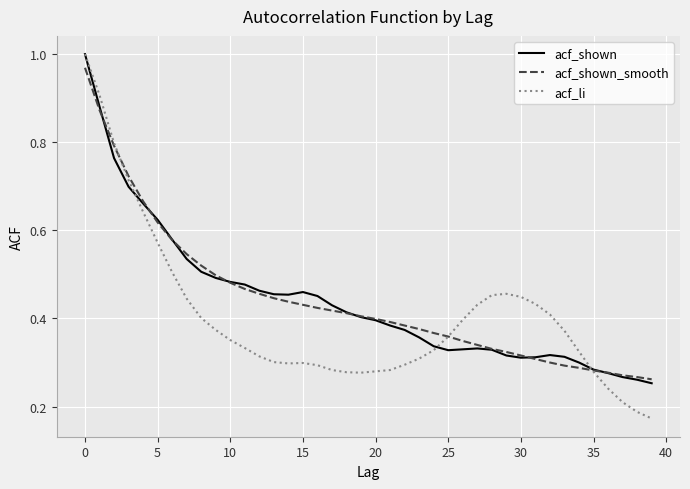

Which series has the widest spread of values?

acf_li